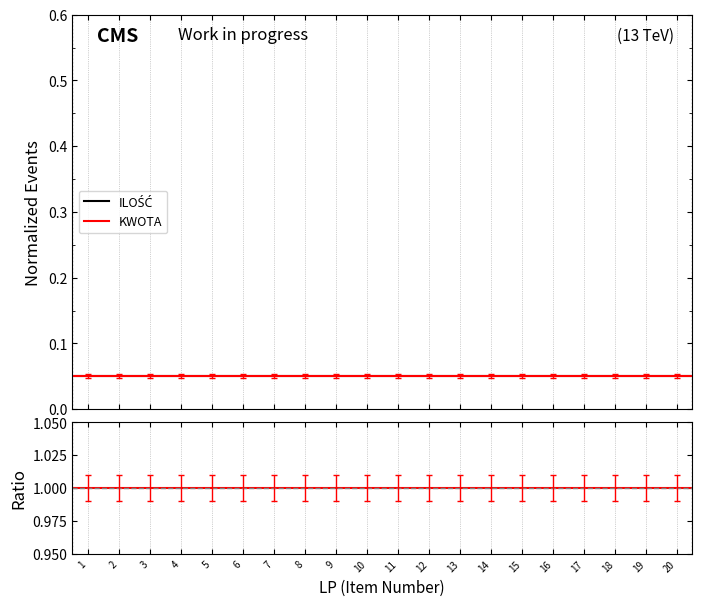

Reading right to left, what are all the values shown in this chart?

ILOŚĆ: 0.1	0.1	0.1	0.1	0.1	0.1	0.1	0.1	0.1	0.1	0.1	0.1	0.1	0.1	0.1	0.1	0.1	0.1	0.1	0.1	0.1
KWOTA: 0.1	0.1	0.1	0.1	0.1	0.1	0.1	0.1	0.1	0.1	0.1	0.1	0.1	0.1	0.1	0.1	0.1	0.1	0.1	0.1	0.1
Ratio: 1.0	1.0	1.0	1.0	1.0	1.0	1.0	1.0	1.0	1.0	1.0	1.0	1.0	1.0	1.0	1.0	1.0	1.0	1.0	1.0	1.0